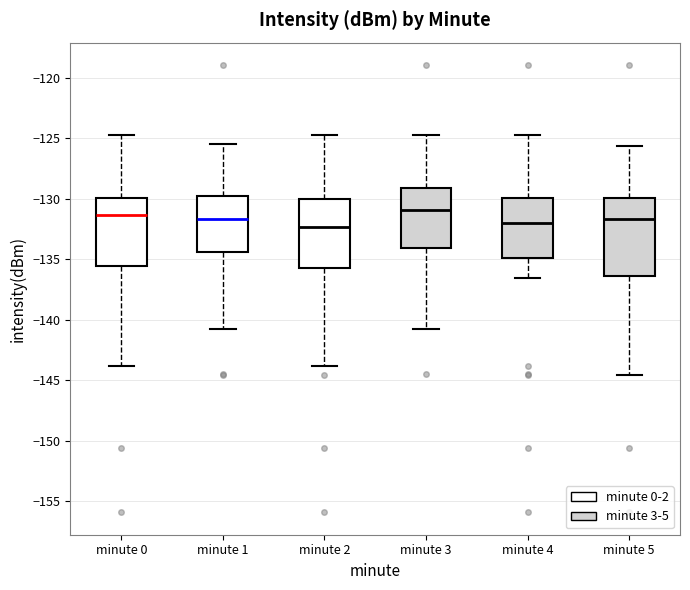

Which box is the tallest, from its lower edge to its upper edge?

minute 5